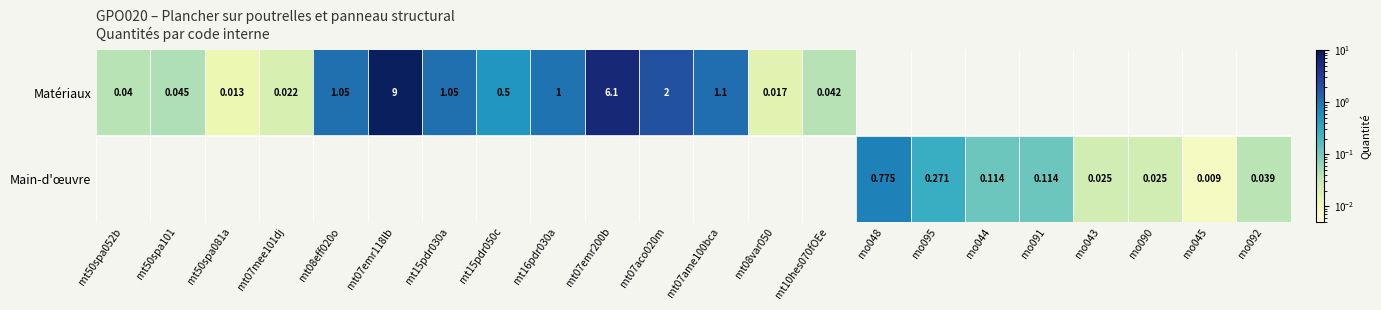

What is the highest value of the Matériaux series?

9.0